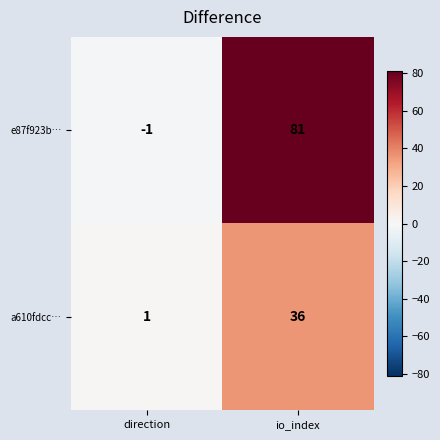

What is the sum of the e87f923b… values at io_index and direction?

80